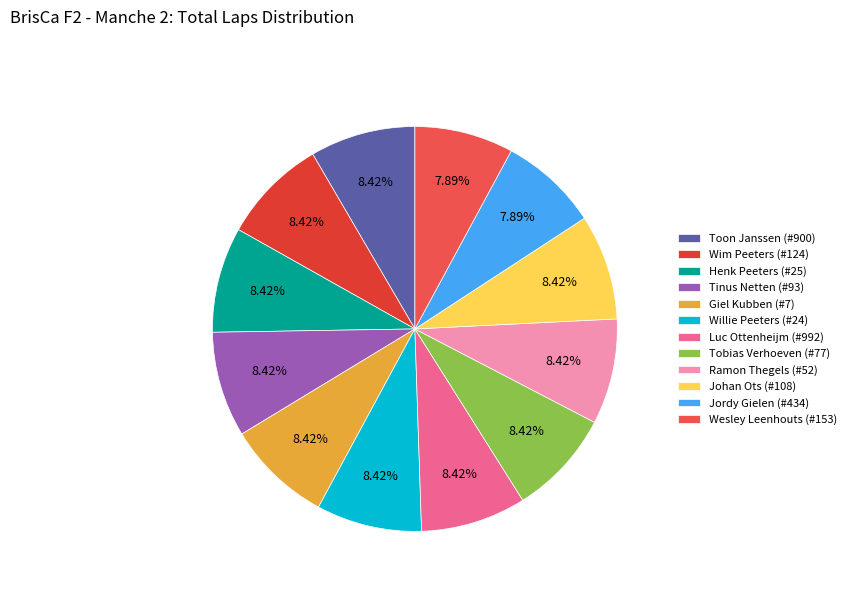

Count the number of slices in the pie.

12